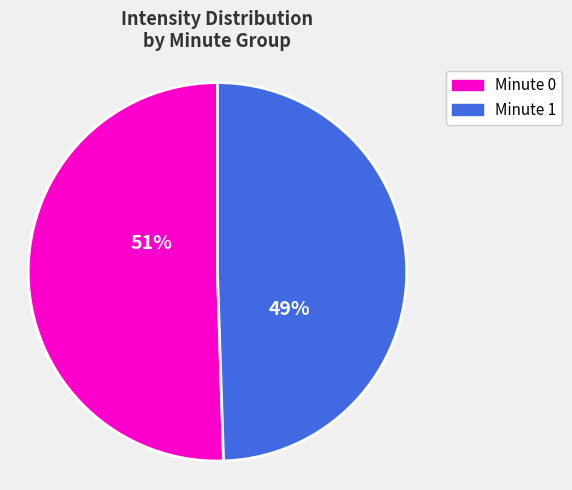

How many slices are in this pie chart?

2